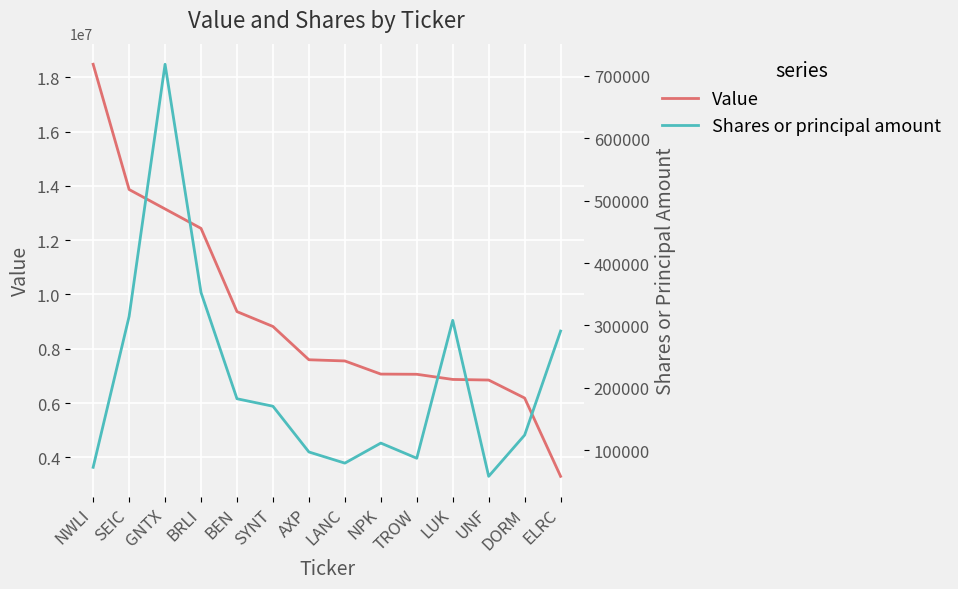

What are all the series names shown in the legend?

Value, Shares or principal amount